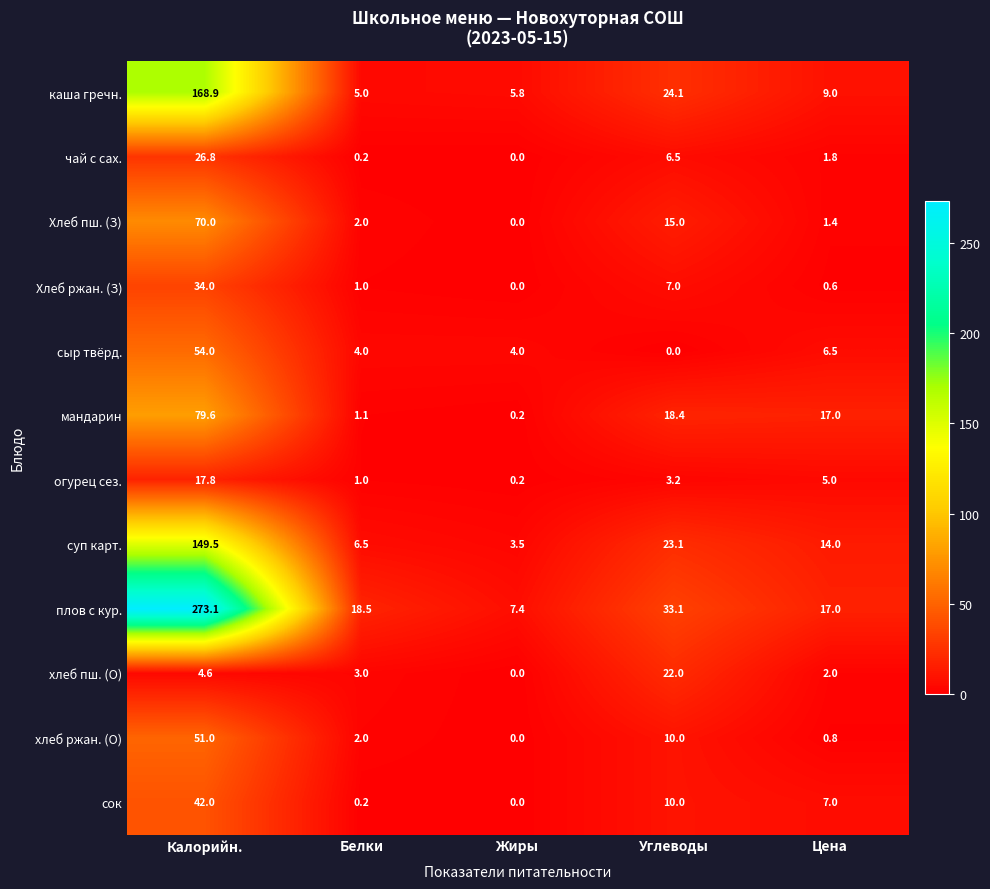

What is the sum of all огурец сез. values?

27.2